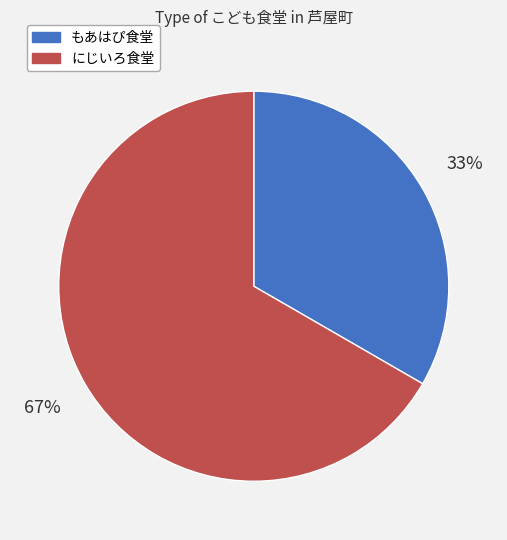

Does もあはぴ食堂 account for over 50% of the chart?

No